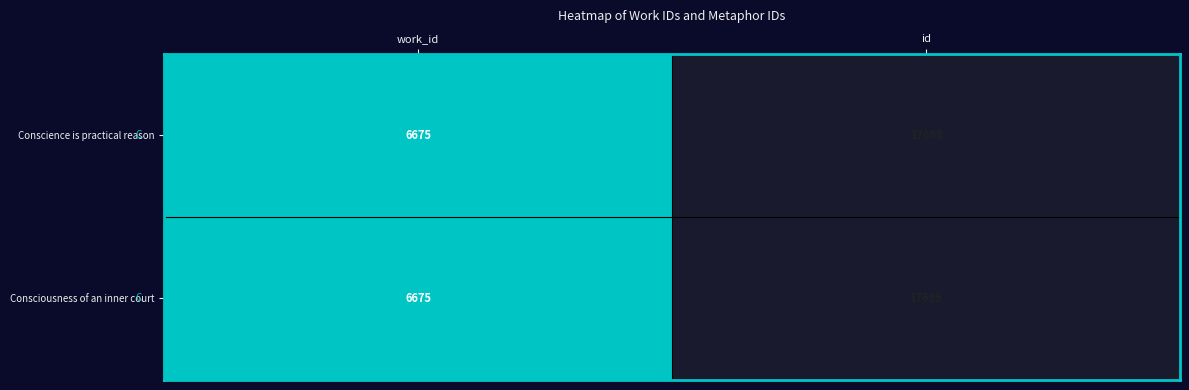

Which series has the largest total across all categories?

Consciousness of an inner court